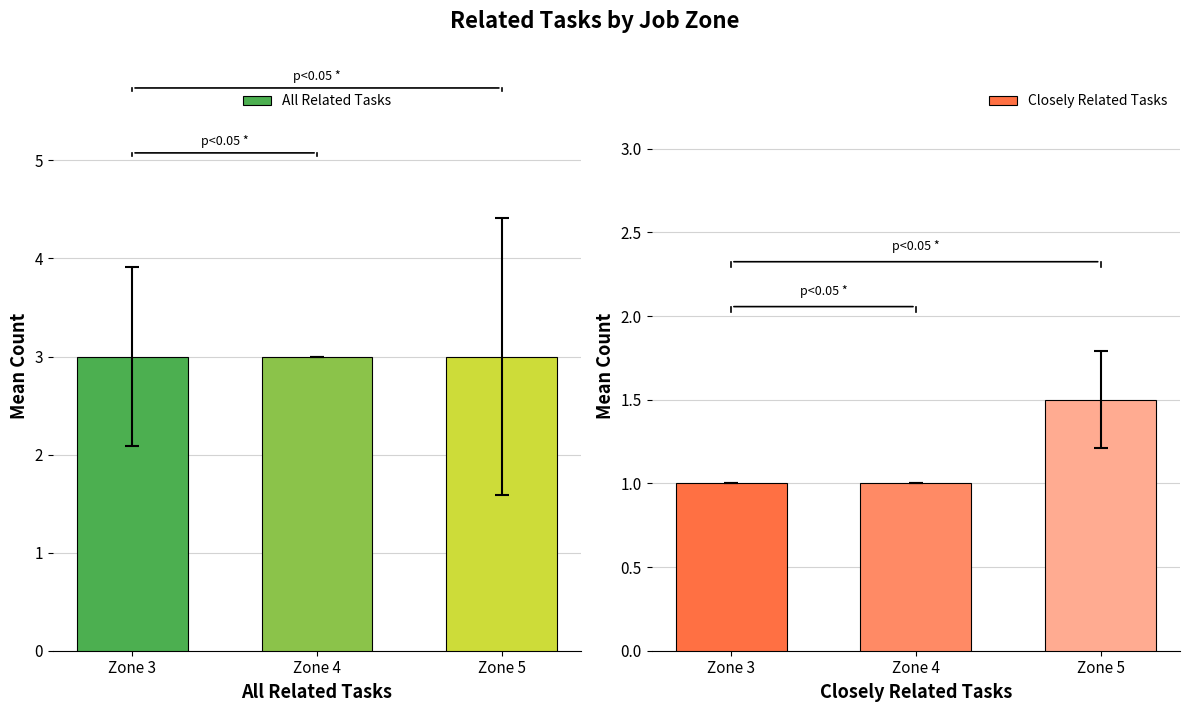

Reading left to right, list all the values displayed in this chart.

All Related Tasks: 3.0	3.0	3.0
Closely Related Tasks: 1.0	1.0	1.5